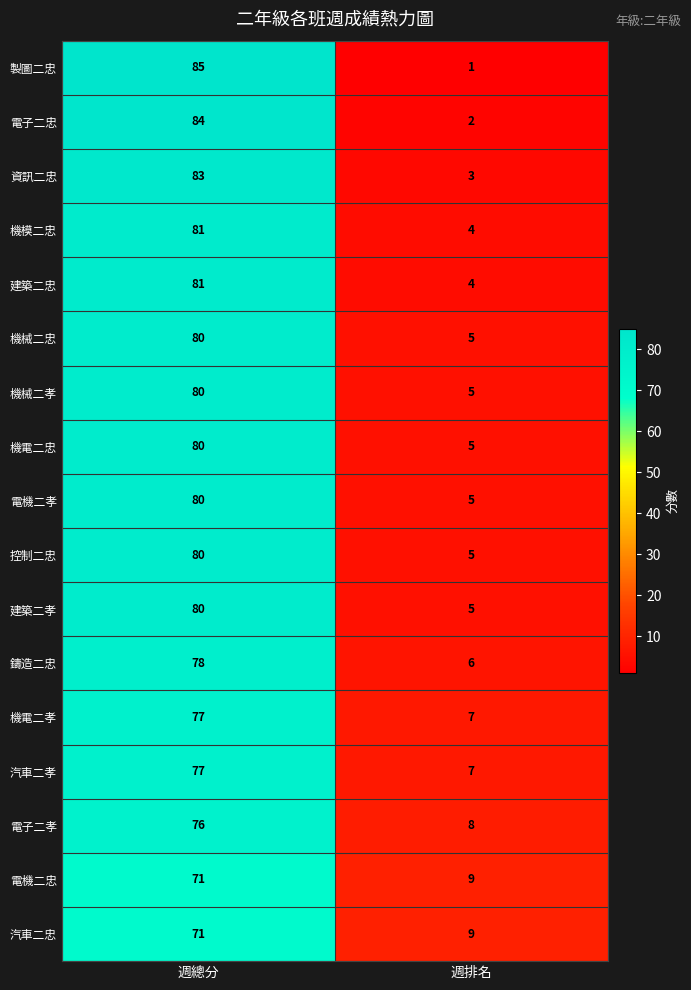

At which category is the sum across all series the highest?

週總分